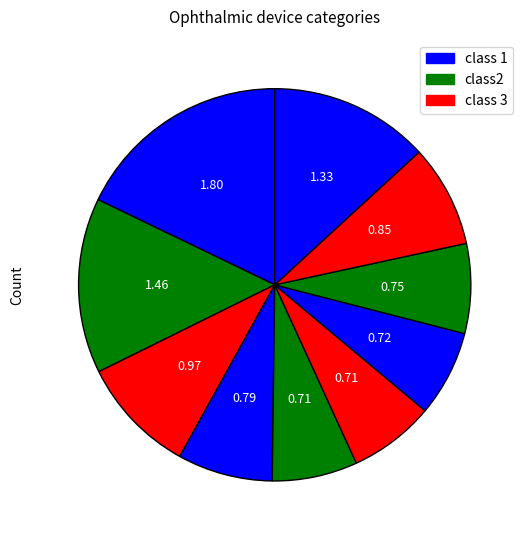

Is there any slice that represents more than half of the pie?

No